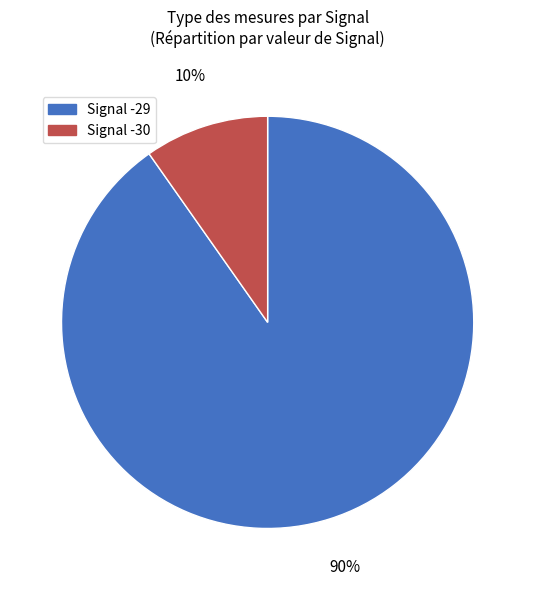

Between Signal -29 and Signal -30, which is larger?

Signal -29